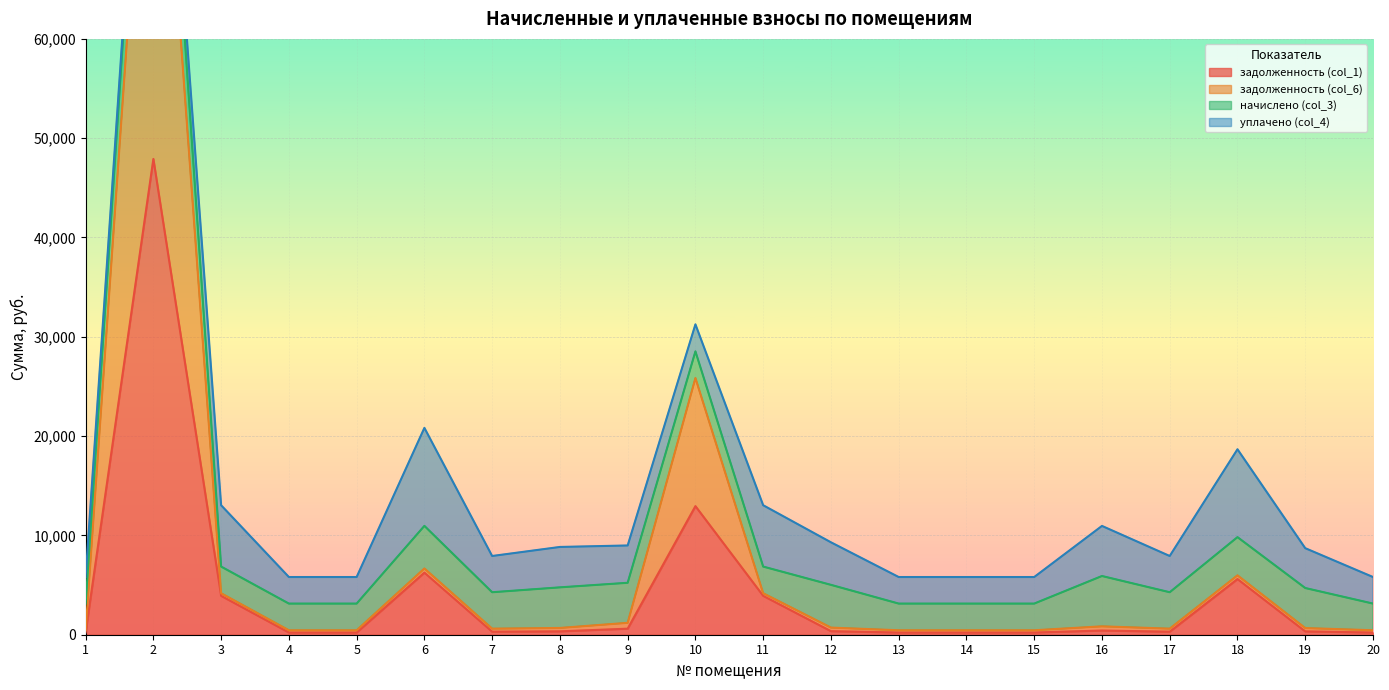

What is the minimum value for задолженность (col_1)?

224.0